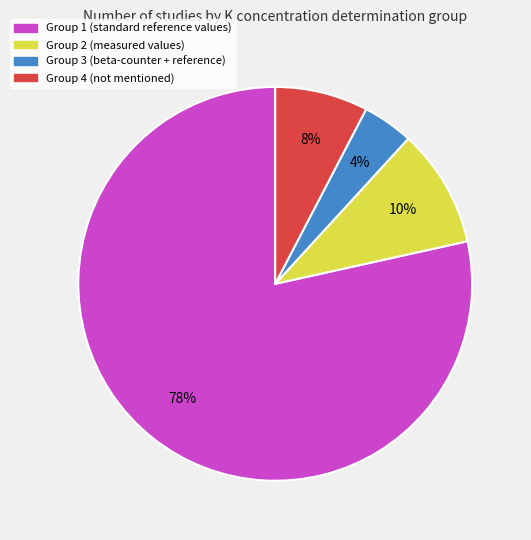

To the nearest percent, what is the average slice percentage?

25%